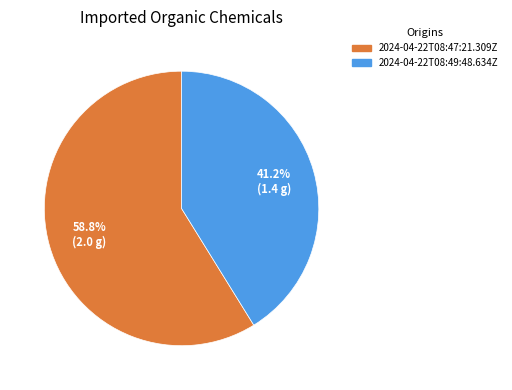

Which slice is the largest?

2024-04-22T08:47:21.309Z